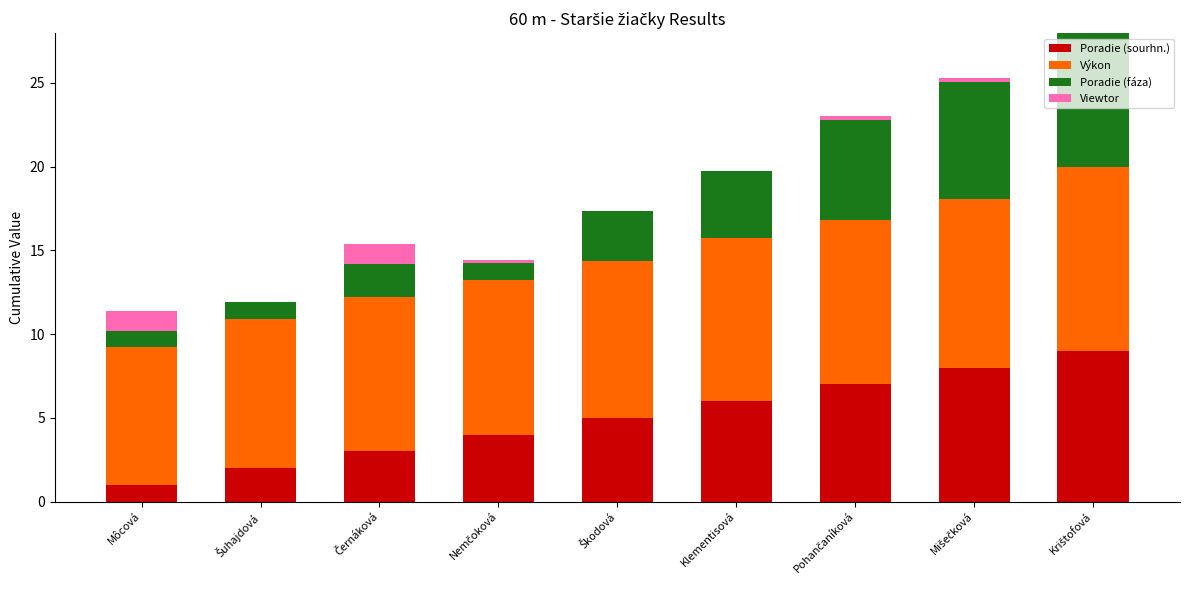

What is the sum of all Poradie (sourhn.) values?

45.0